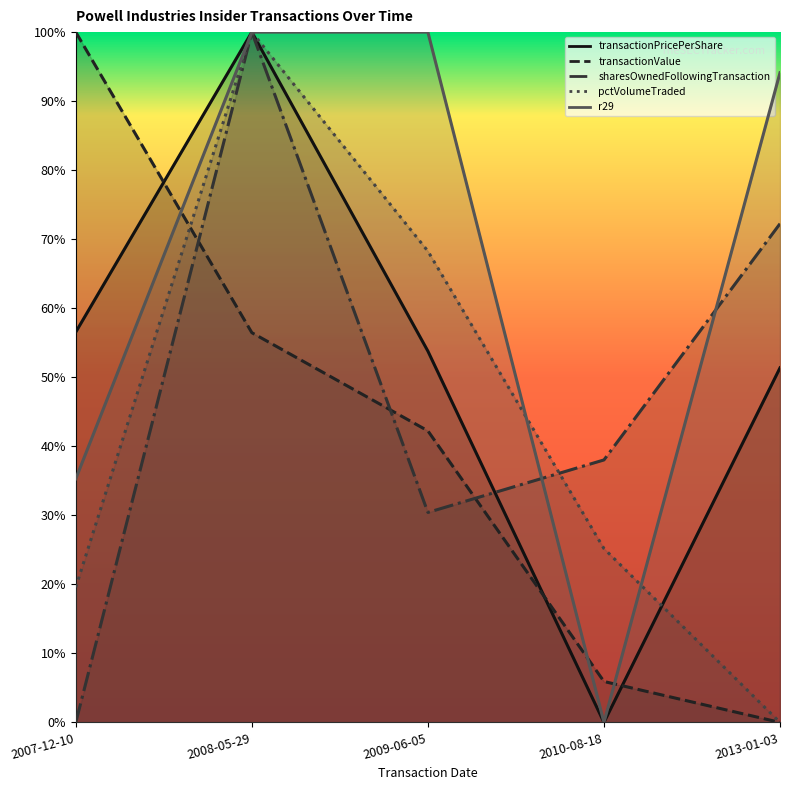

What is the difference between the maximum and second lowest values in the transactionPricePerShare series?

0.5